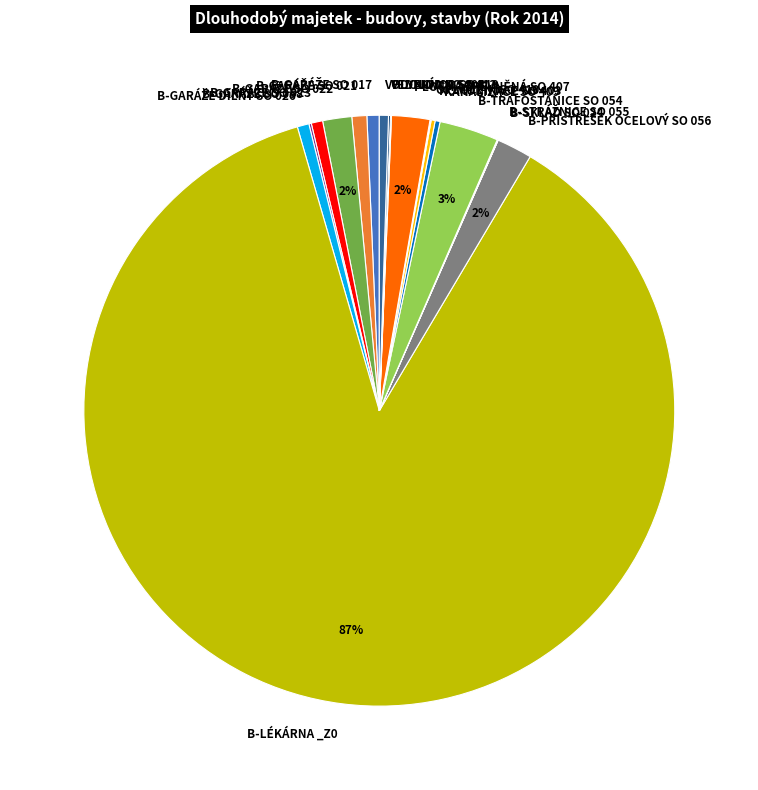

What is the majority slice?

B-LÉKÁRNA _Z0